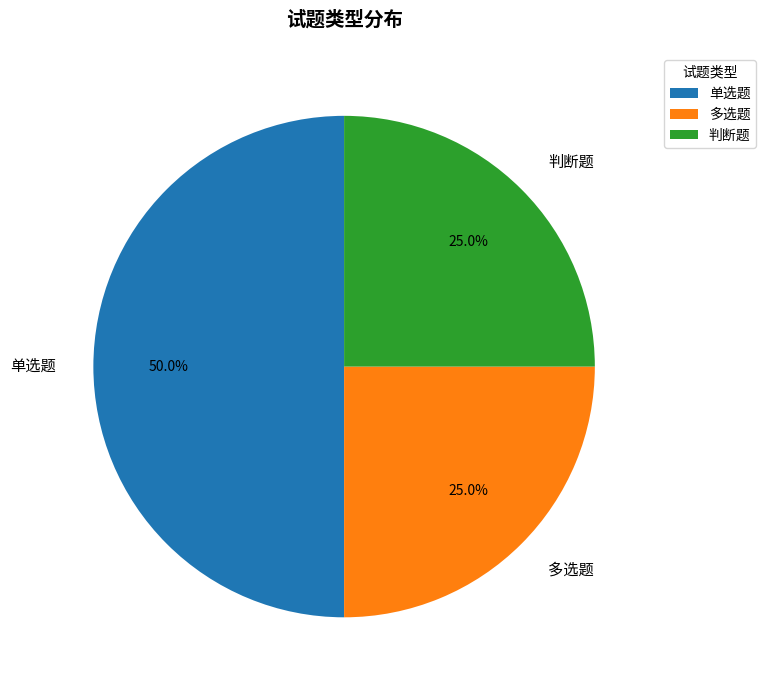

Does 多选题 account for over 50% of the chart?

No